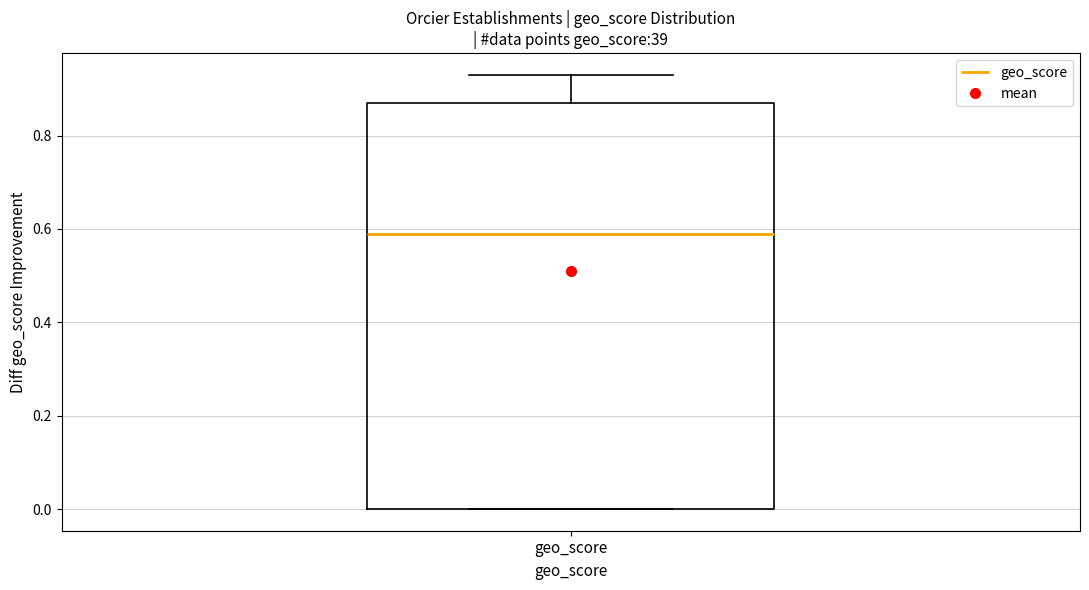

Where does the upper whisker of the box for geo_score end on the y-axis? The values are not printed on the chart, so give them approximately, as read against the axis.

0.94